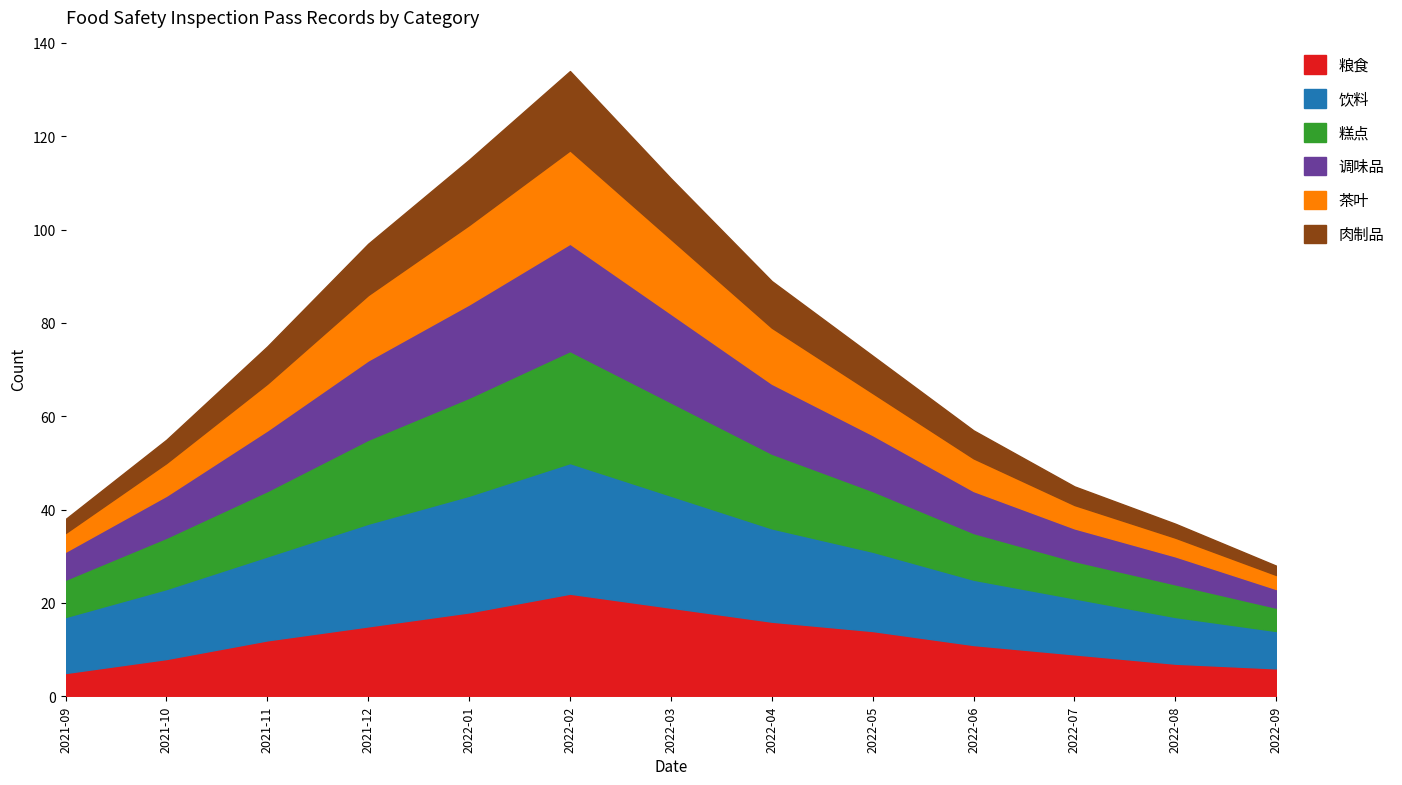

List the series in order of their peak value, lowest first.

肉制品, 茶叶, 粮食, 调味品, 糕点, 饮料